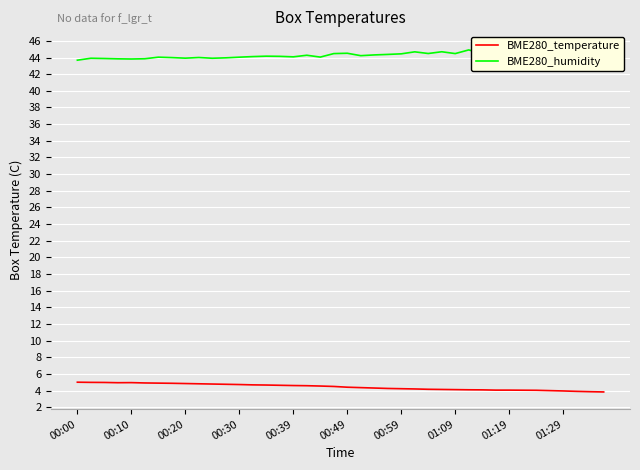

Reading left to right, extract all data points from this chart.

BME280_temperature: 5.0	5.0	5.0	5.0	5.0	4.9	4.9	4.9	4.9	4.8	4.8	4.8	4.7	4.7	4.7	4.7	4.6	4.6	4.6	4.5	4.4	4.4	4.3	4.3	4.2	4.2	4.2	4.2	4.1	4.1	4.1	4.1	4.1	4.1	4.0	4.0	4.0	3.9	3.9	3.9
BME280_humidity: 43.7	43.9	43.9	43.8	43.8	43.9	44.0	44.0	43.9	44.0	43.9	44.0	44.0	44.1	44.2	44.1	44.1	44.3	44.0	44.5	44.5	44.2	44.3	44.4	44.4	44.7	44.5	44.7	44.5	44.9	44.5	44.7	45.0	44.9	45.1	44.7	44.9	44.6	44.7	44.8